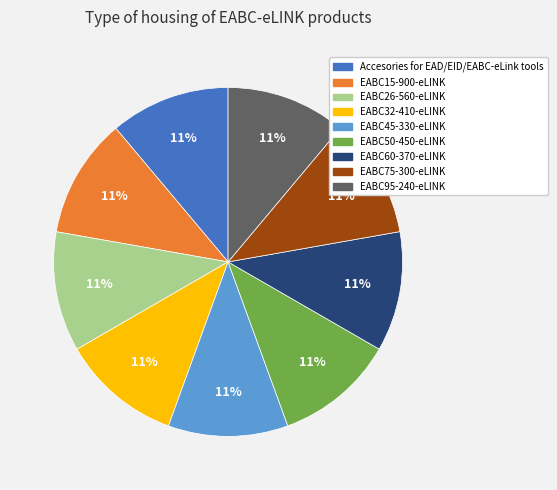

To the nearest percent, what portion does EABC50-450-eLINK represent?

11%